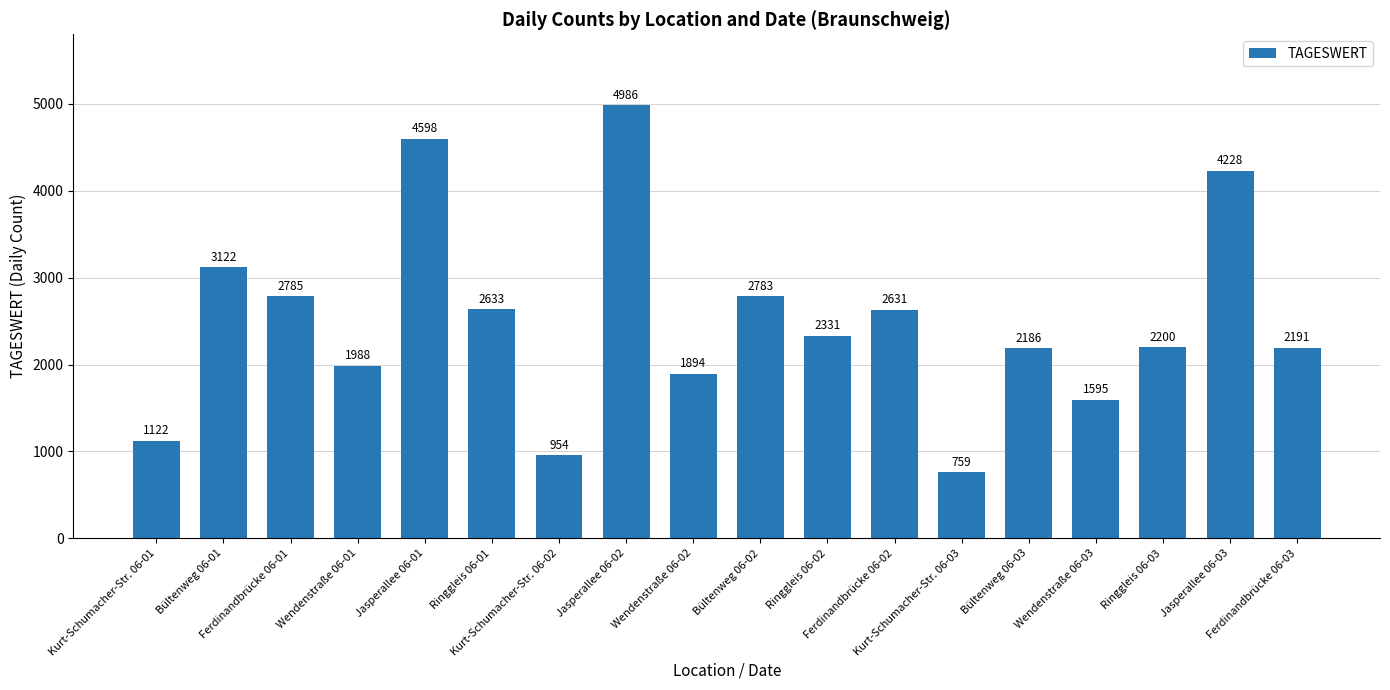

Reading left to right, what are all the values shown in this chart?

1122	3122	2785	1988	4598	2633	954	4986	1894	2783	2331	2631	759	2186	1595	2200	4228	2191